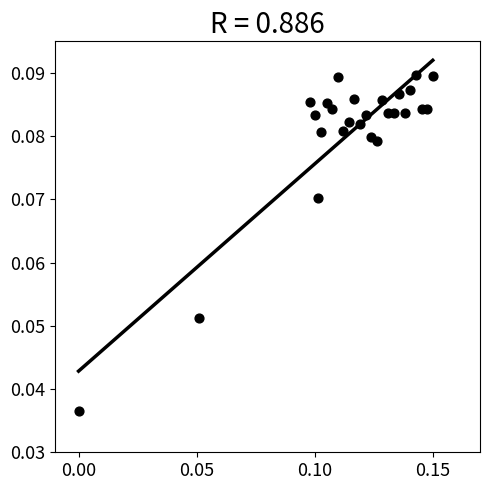

How many points are shown in the scatter plot?

26